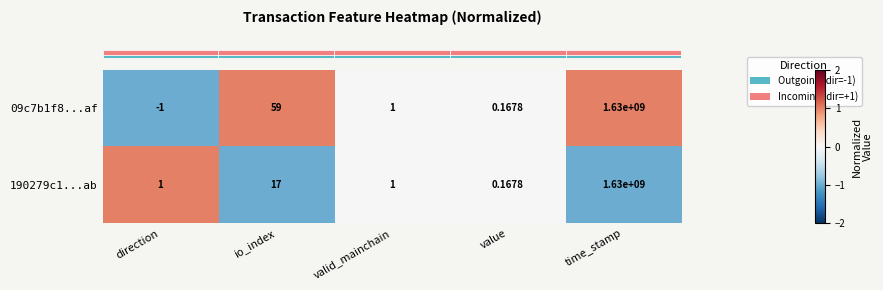

At which label does 09c7b1f8...af first exceed 1?

io_index